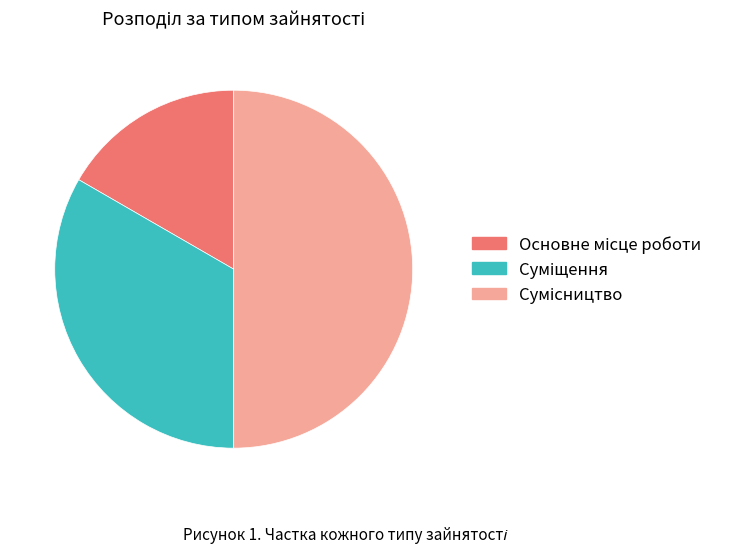

Count the number of slices in the pie.

3